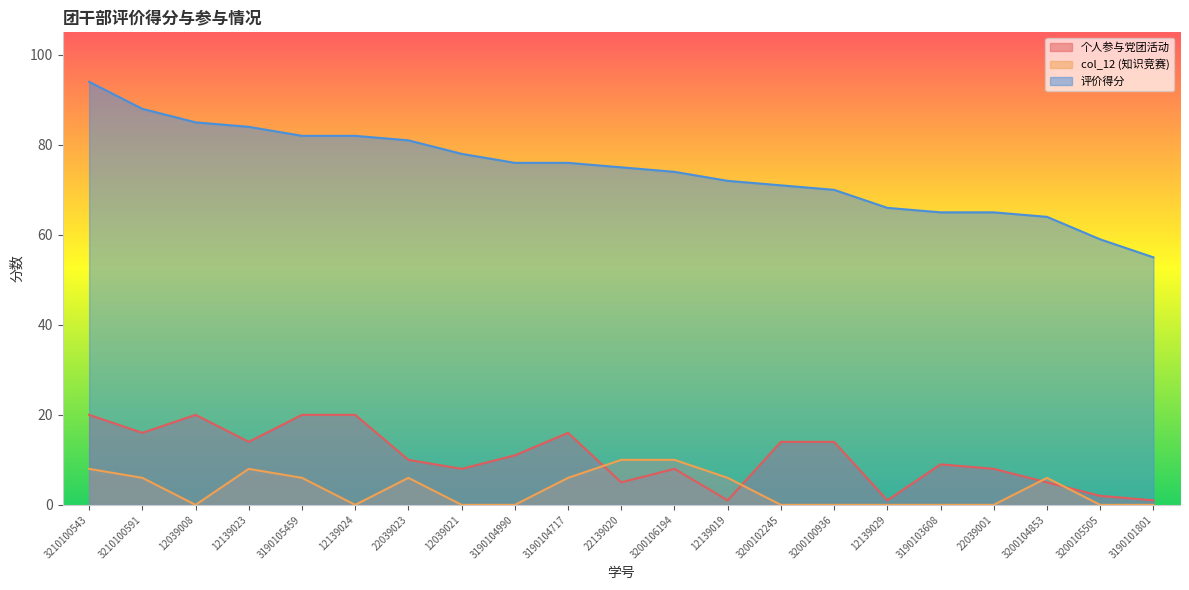

Is it true that col_12 (知识竞赛) equals 0 at 12039008?

True